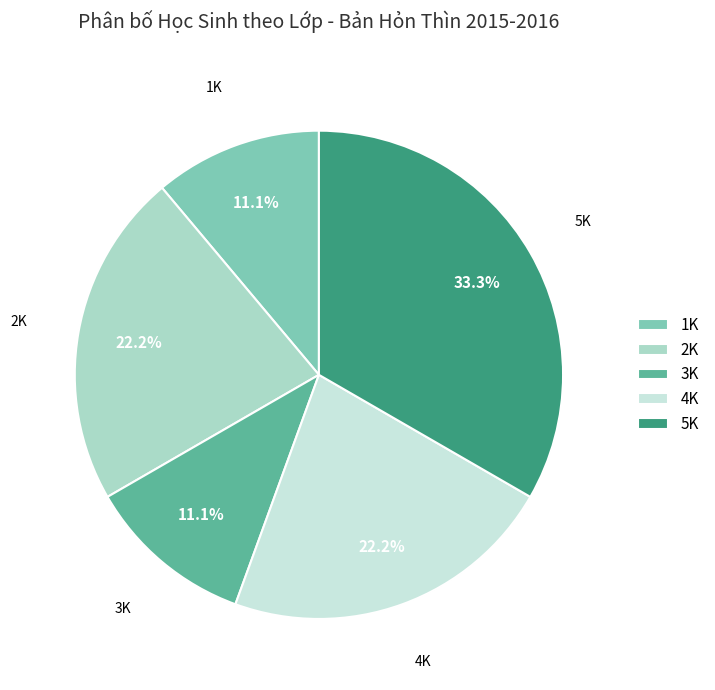

What is the largest slice in the pie chart?

5K